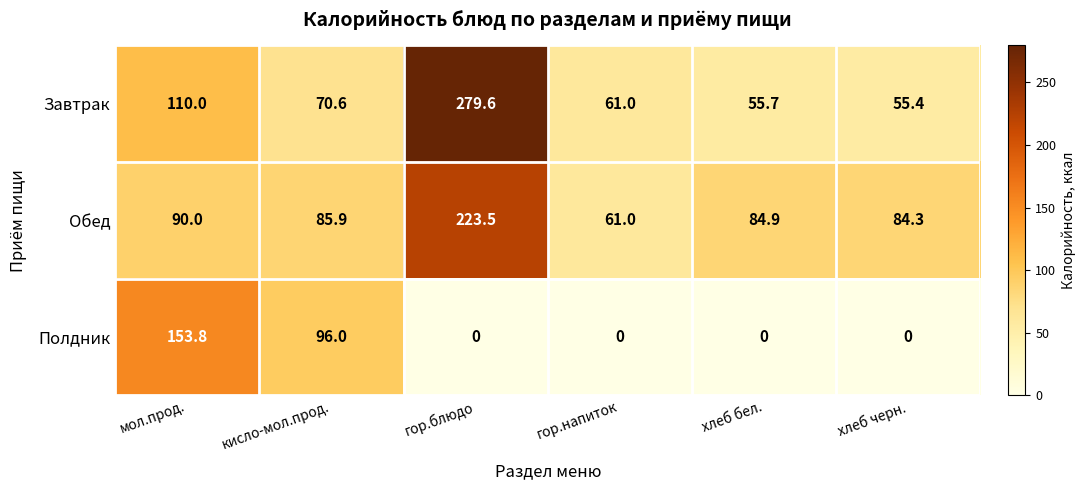

Reading right to left, extract all data points from this chart.

Завтрак: хлеб черн.=55.4	хлеб бел.=55.7	гор.напиток=61.0	гор.блюдо=279.6	кисло-мол.прод.=70.6	мол.прод.=110.0
Обед: хлеб черн.=84.3	хлеб бел.=84.9	гор.напиток=61.0	гор.блюдо=223.5	кисло-мол.прод.=85.9	мол.прод.=90.0
Полдник: хлеб черн.=0.0	хлеб бел.=0.0	гор.напиток=0.0	гор.блюдо=0.0	кисло-мол.прод.=96.0	мол.прод.=153.8